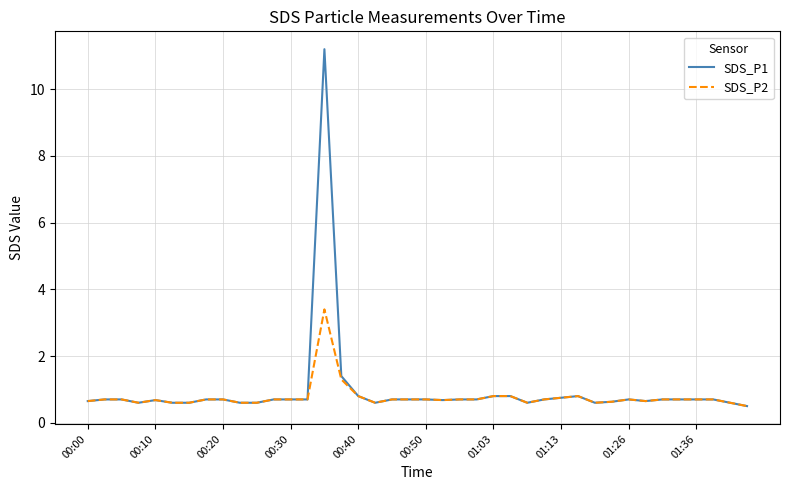

Rank the series by their maximum value, from highest to lowest.

SDS_P1, SDS_P2